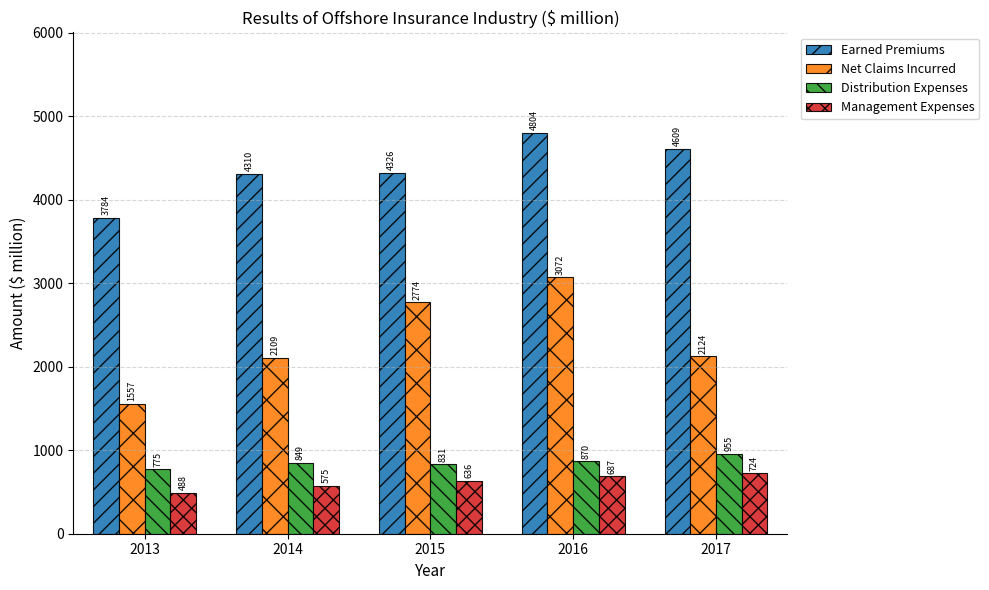

Which series has the largest total across all categories?

Earned Premiums